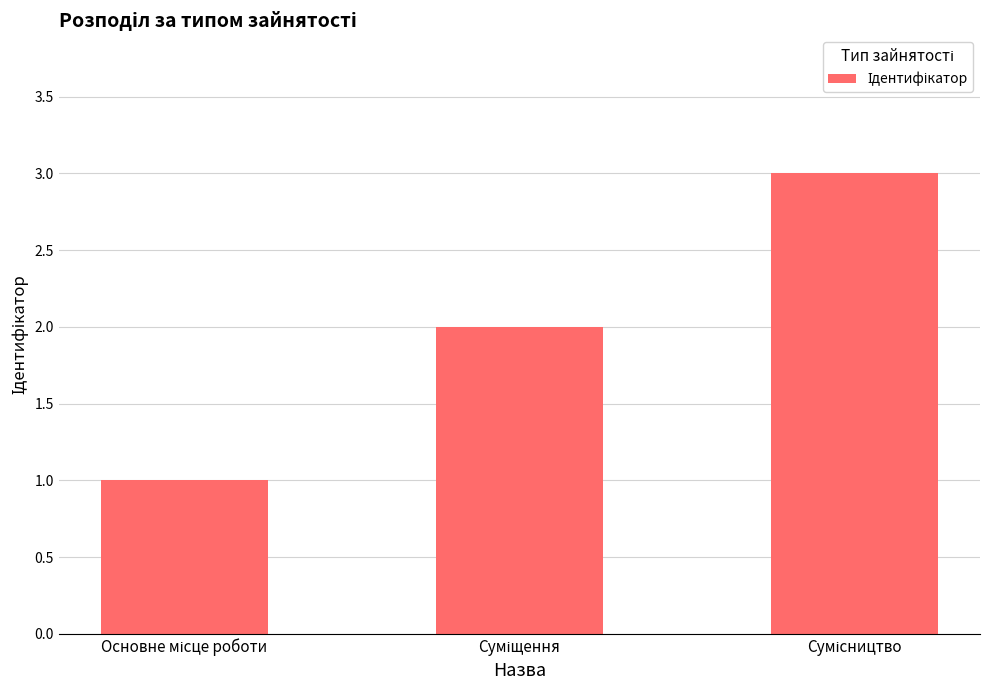

What is the greatest value displayed?

3